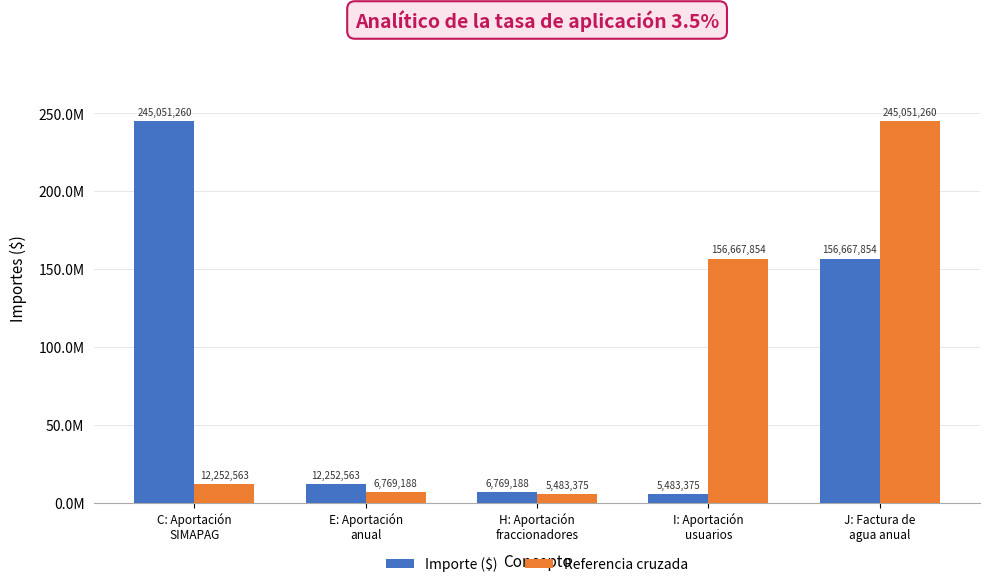

Are the bars horizontal?

No